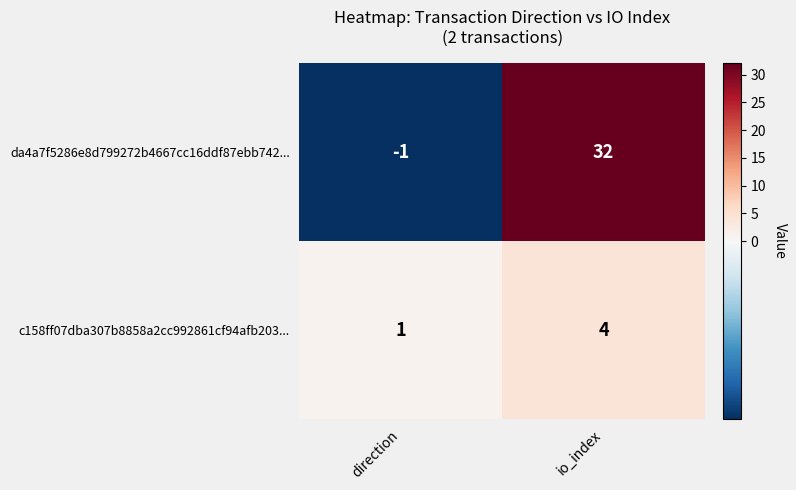

The da4a7f5286e8d799272b4667cc16ddf87ebb742... series shows 32 at io_index. True or false?

True